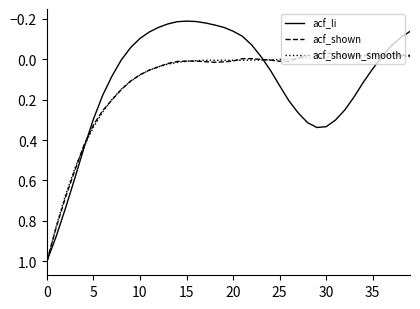

What is the maximum value for acf_shown?

1.0